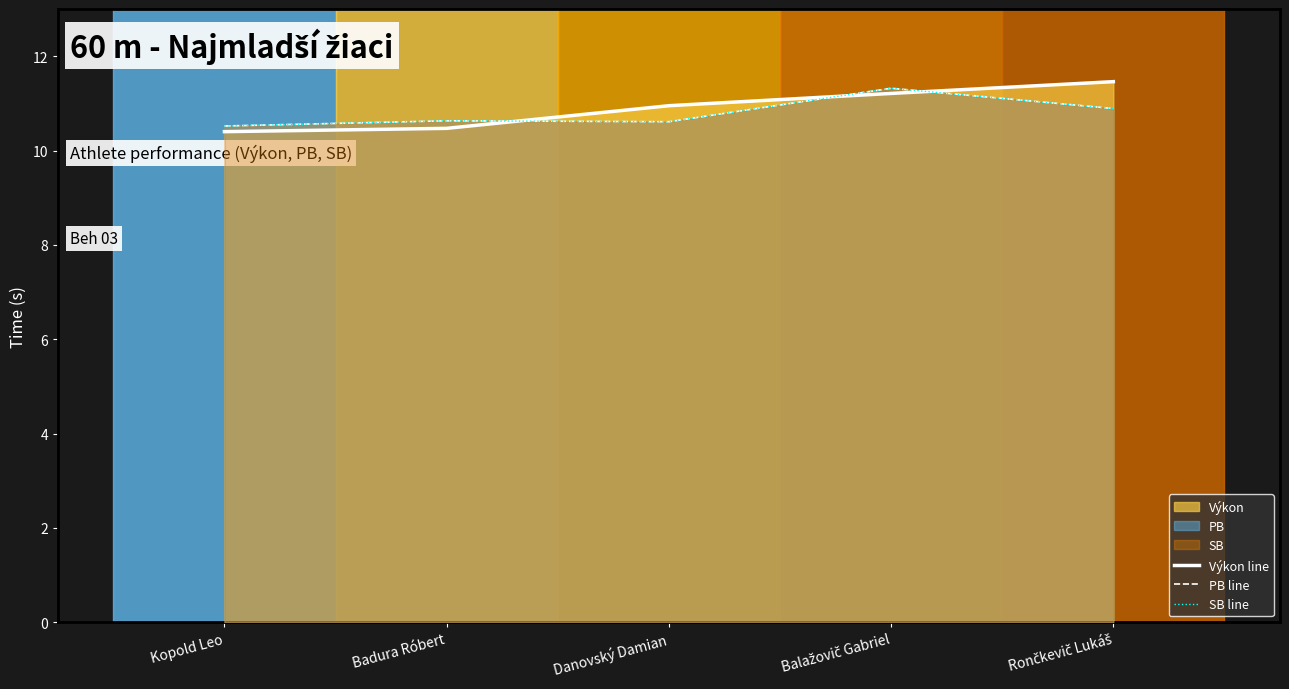

What is the difference between the second highest and second lowest values in the Výkon line series?

0.7